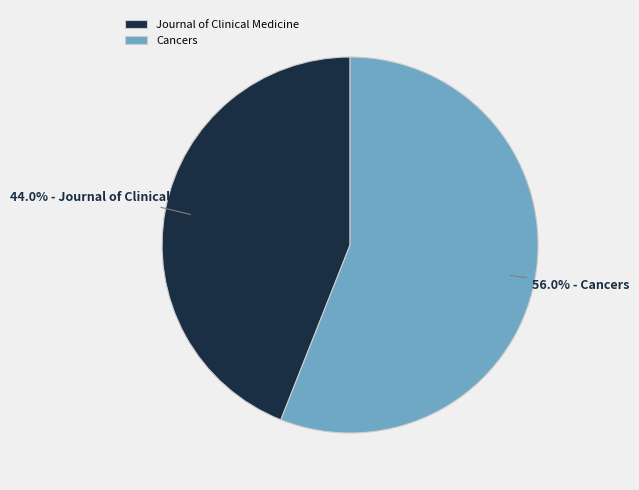

What percentage is the Journal of Clinical Medicine slice, to the nearest percent?

44%